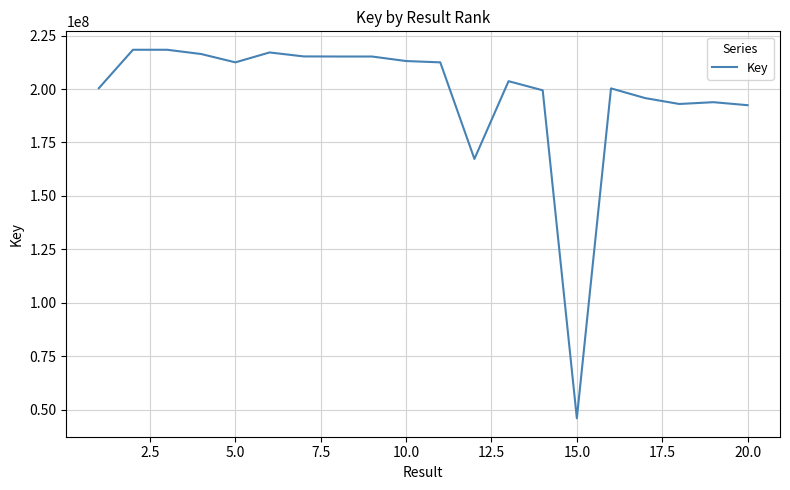

What is the smallest value displayed?

46031437